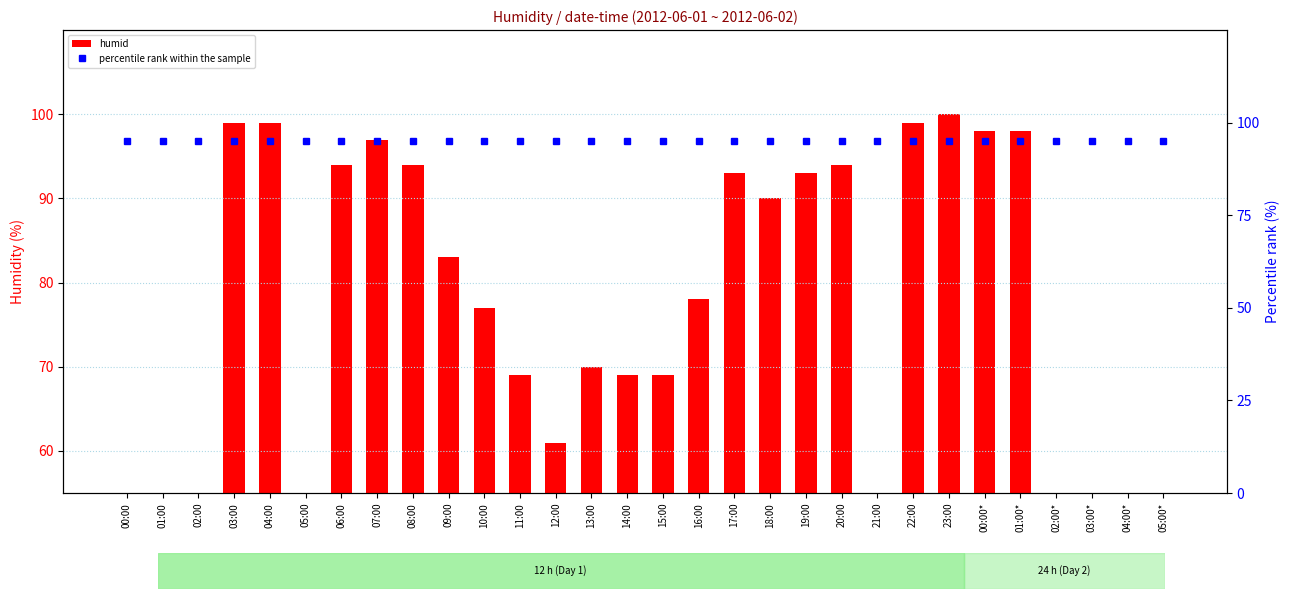

The percentile rank within the sample series shows 95 at 10:00. True or false?

True